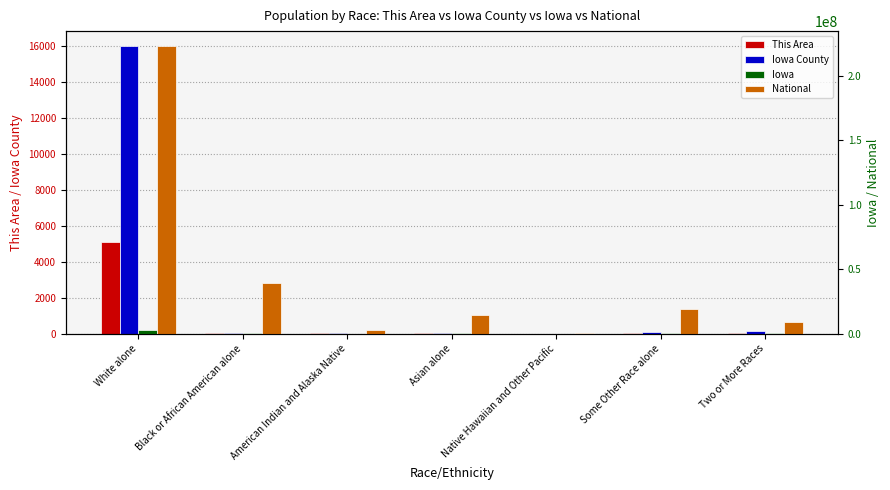

How many data points in This Area are above 21?

3